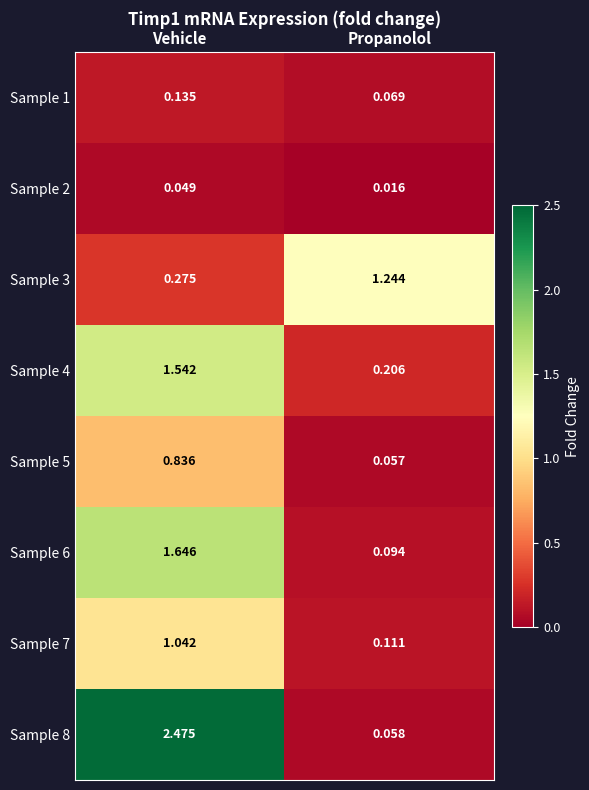

Where is Sample 3 nearest to the value 0?

Vehicle